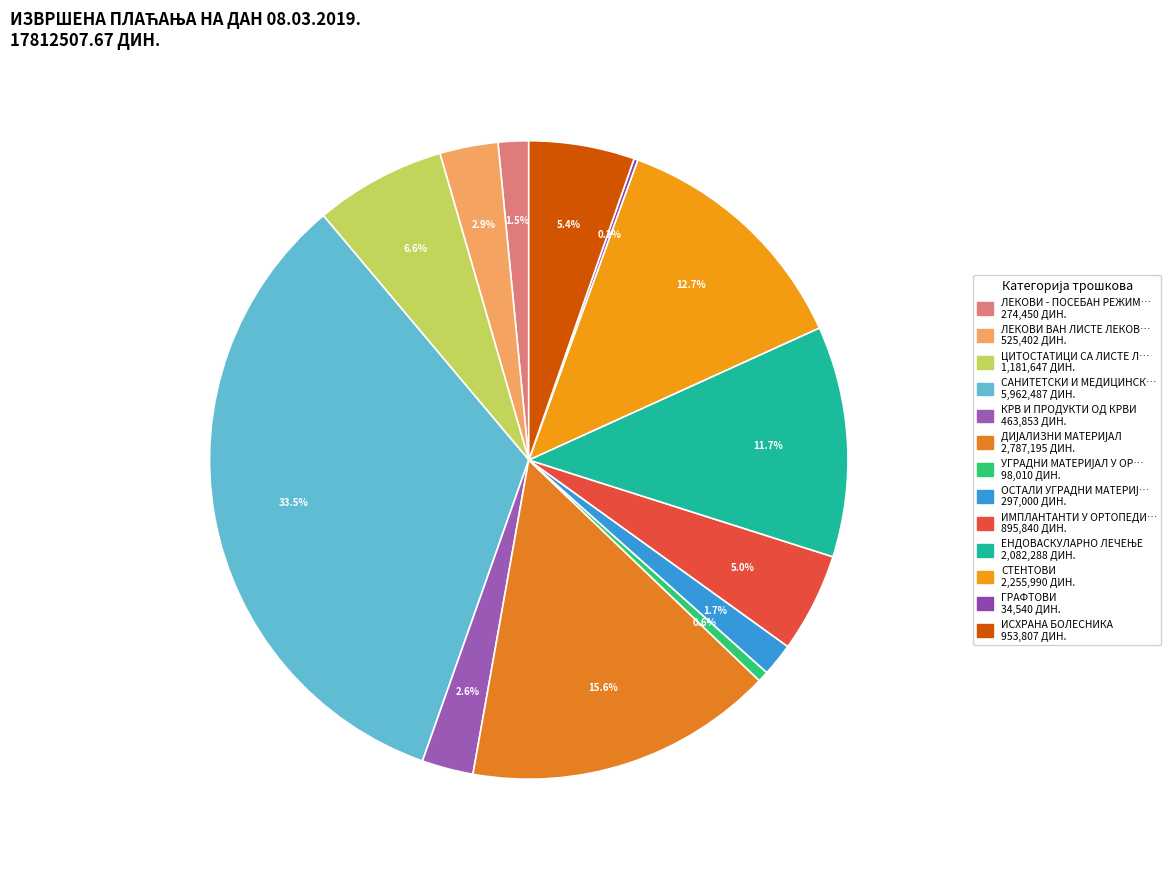

How many slices are in this pie chart?

13